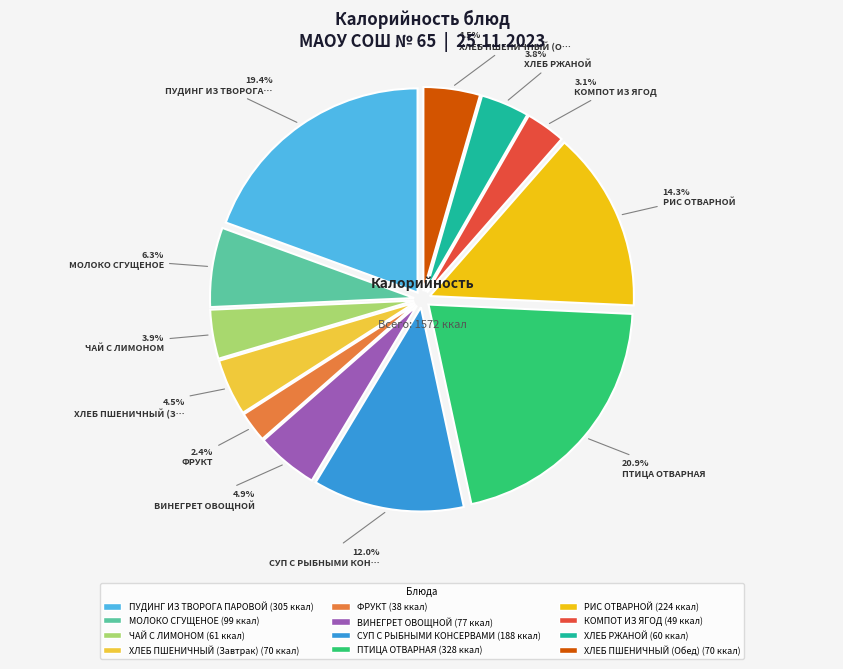

What percentage is the ХЛЕБ РЖАНОЙ slice, to the nearest percent?

4%